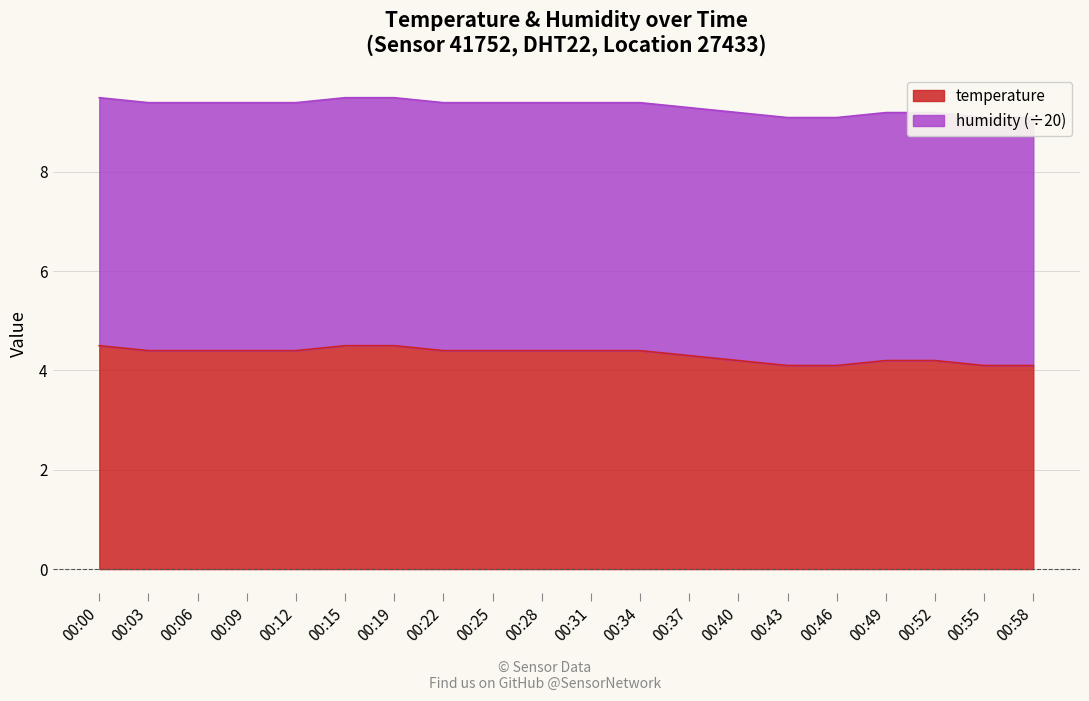

Reading left to right, transcribe all the data shown in this chart.

4.5	4.4	4.4	4.4	4.4	4.5	4.5	4.4	4.4	4.4	4.4	4.4	4.3	4.2	4.1	4.1	4.2	4.2	4.1	4.1